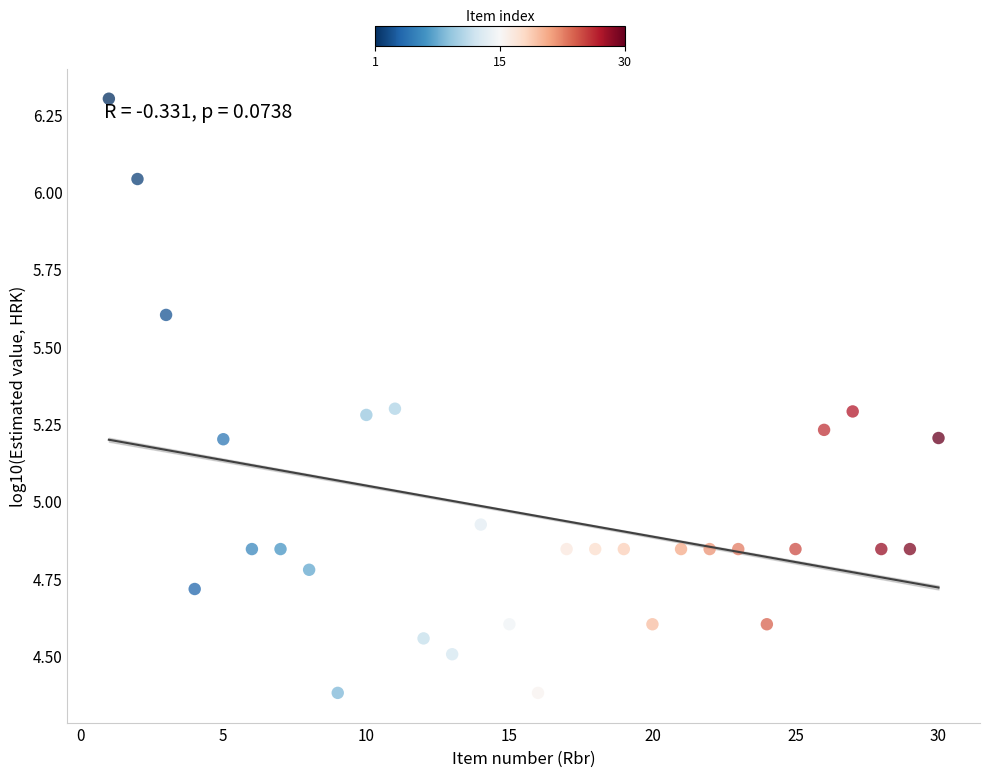

What is the range of Y values (max minus min)?

1.9